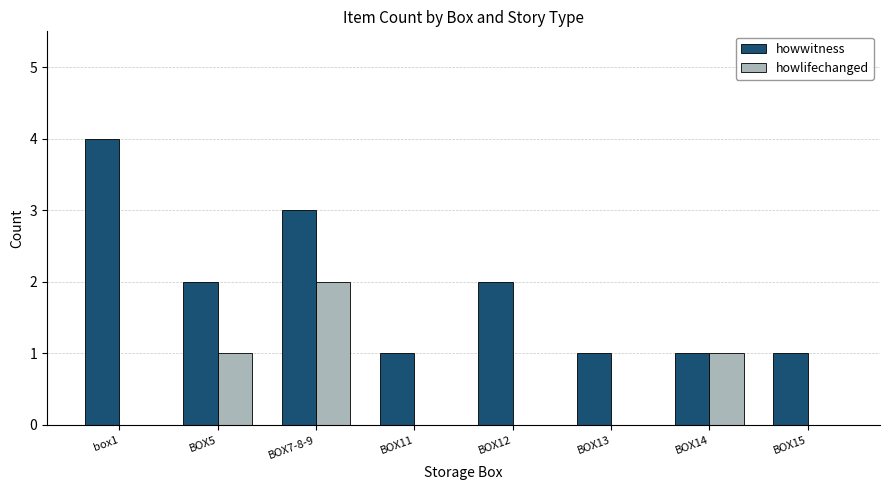

Which series changed the most between BOX14 and BOX15?

howlifechanged